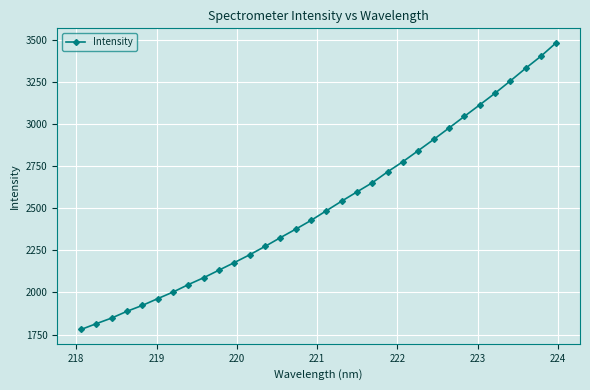

What is the average value?

2519.6